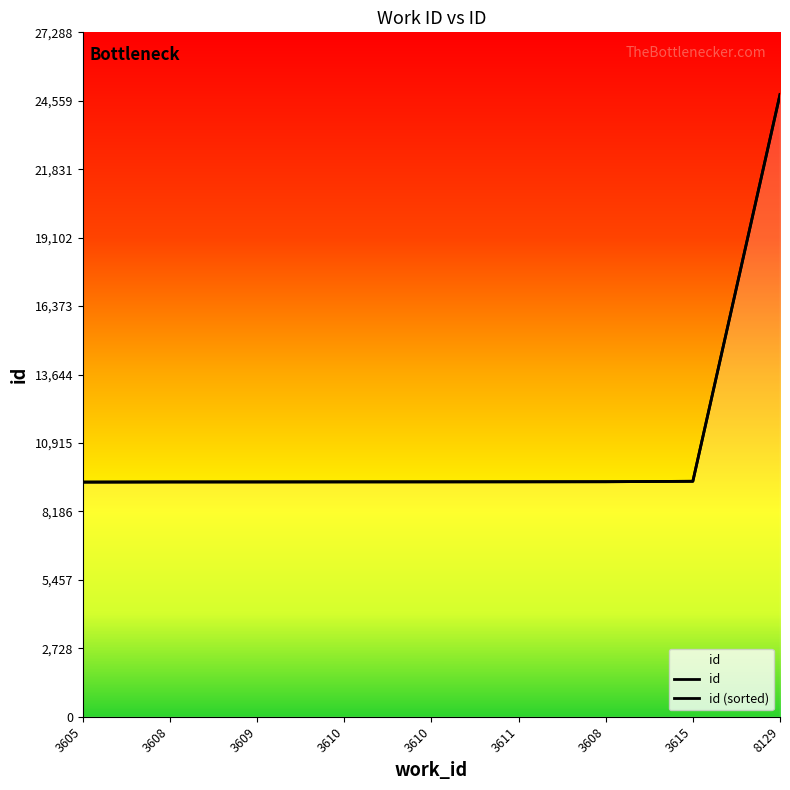

The value at 3610 is 9365. True or false?

True